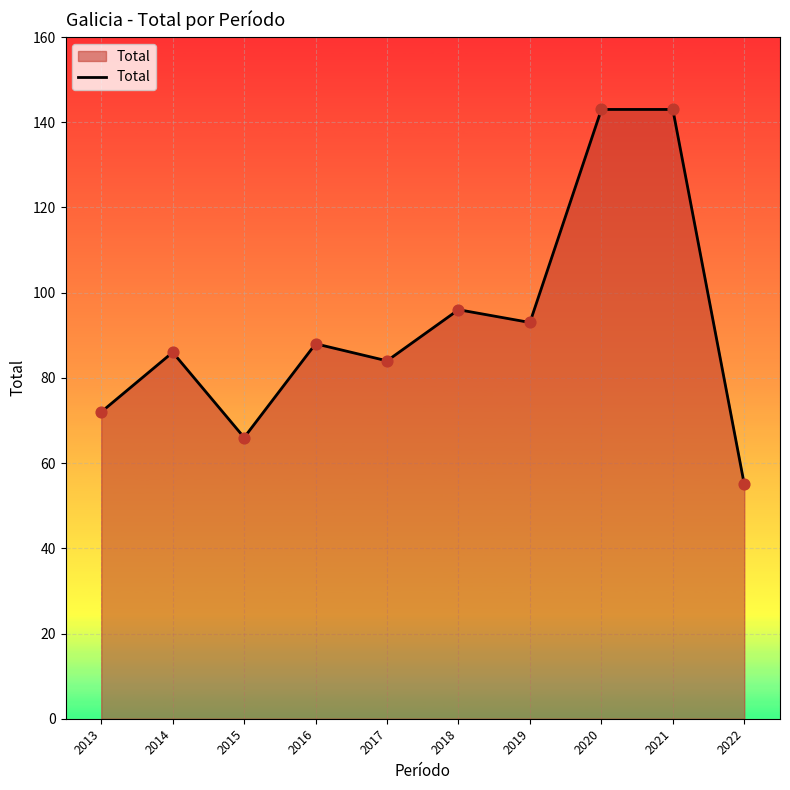

Which has a higher value, 2019 or 2016?

2019